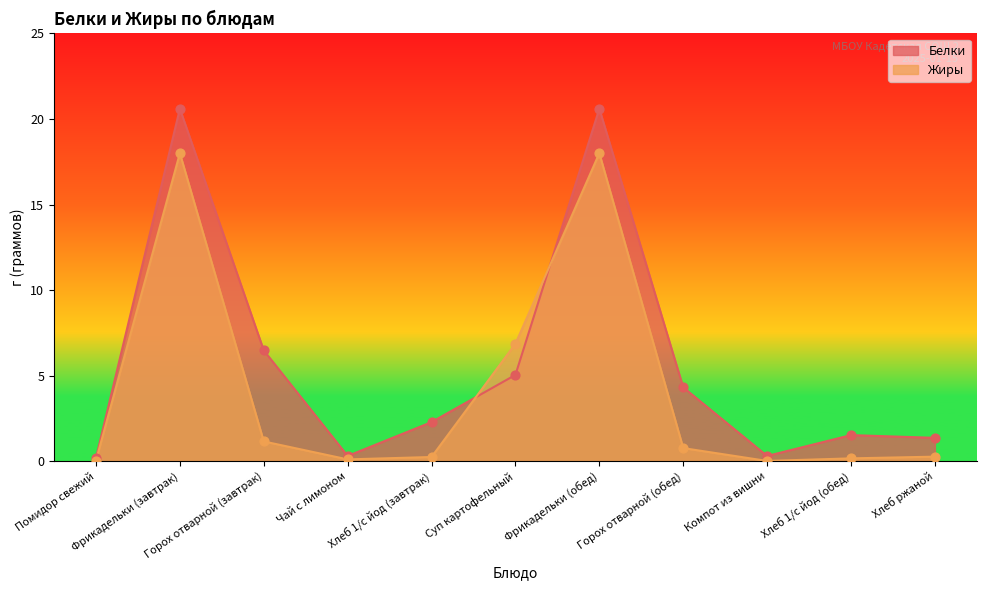

Which series contains the highest Y value?

Белки